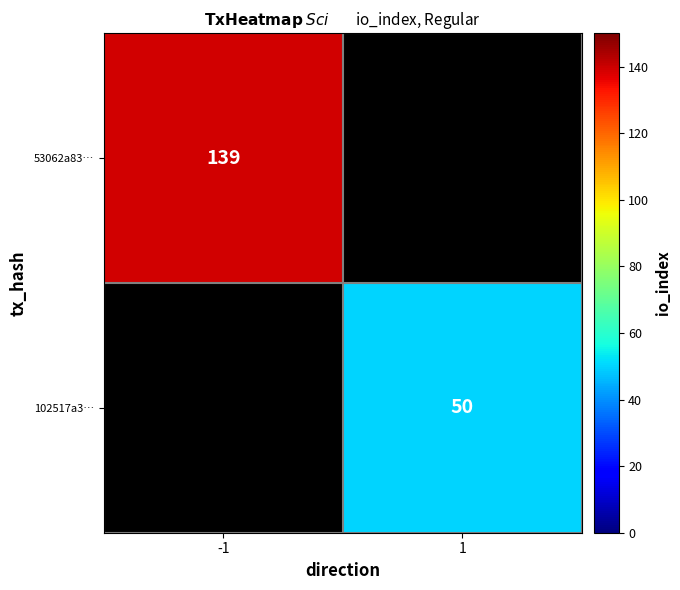

The 102517a3… series shows 50 at 1. True or false?

True